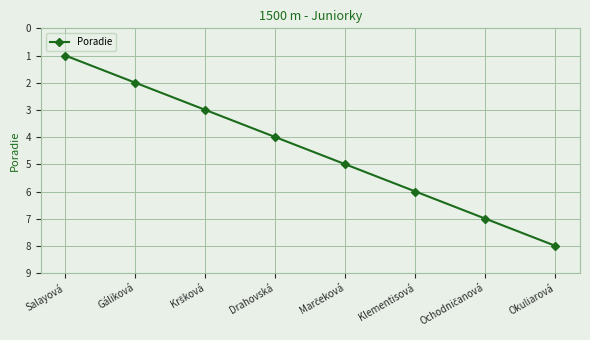

What is the difference between the maximum and minimum values?

7